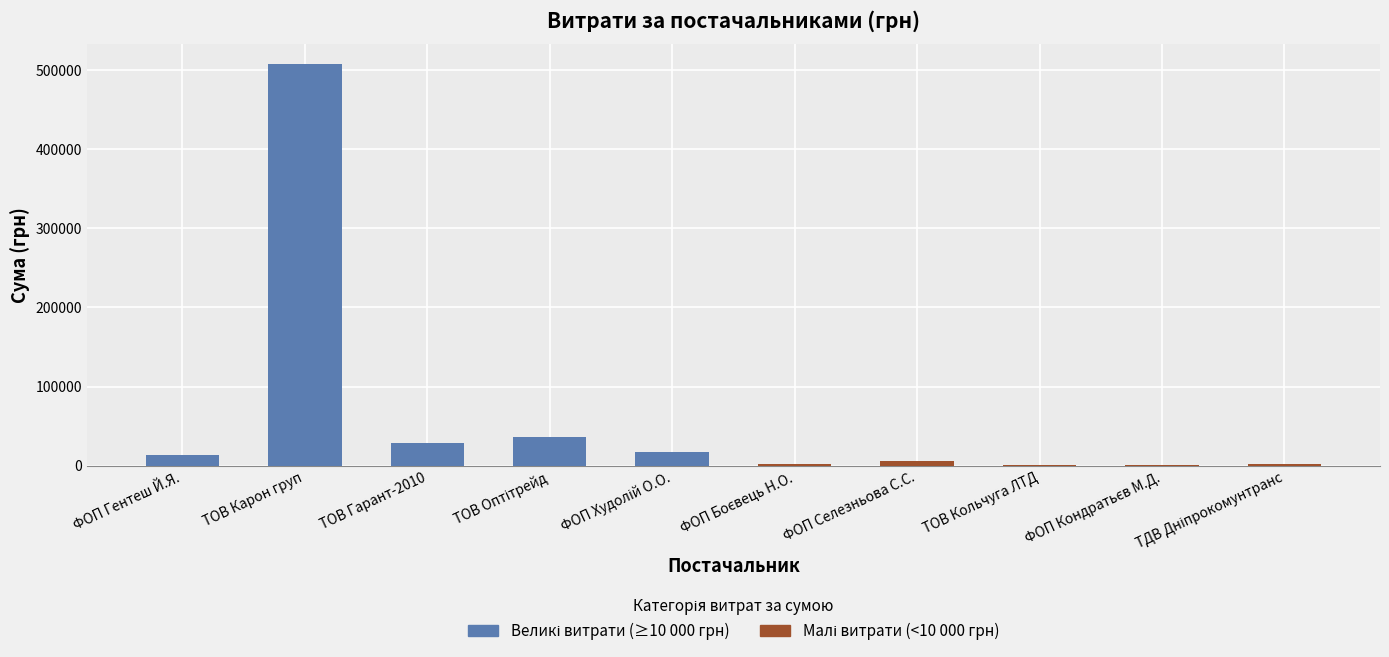

Is it true that the value at ФОП Гентеш Й.Я. is 13560?

True